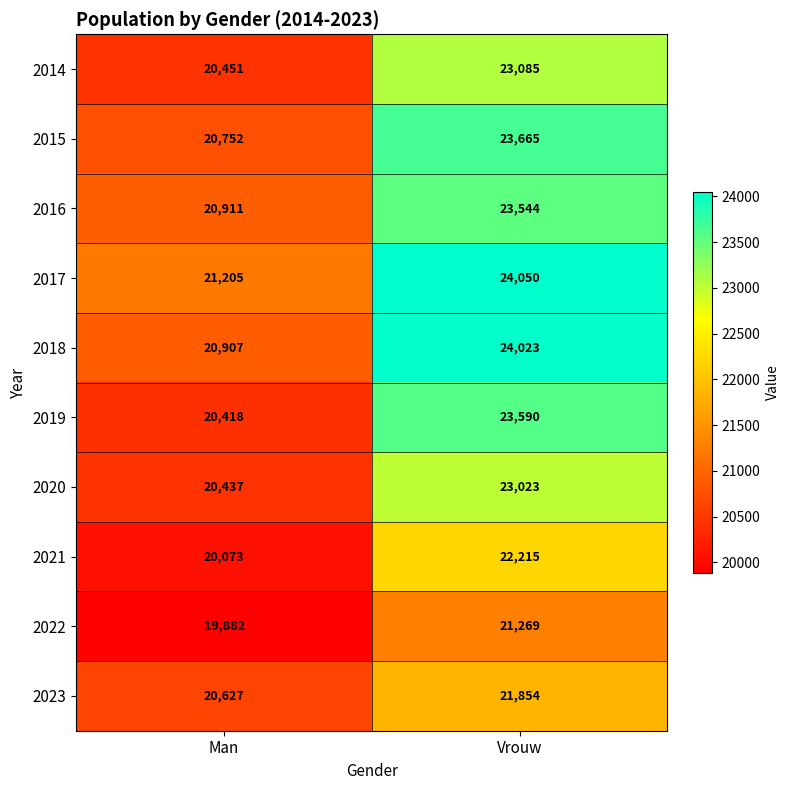

What is the maximum value for 2016?

23544